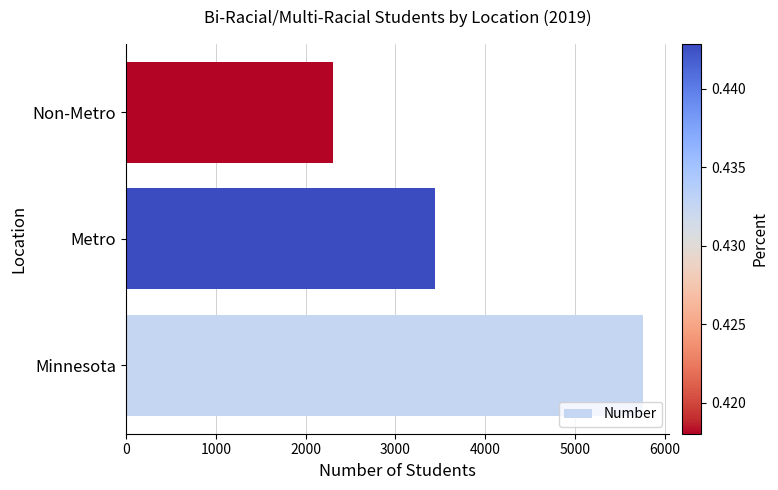

True or false: the data shows 3014 at Non-Metro.

False